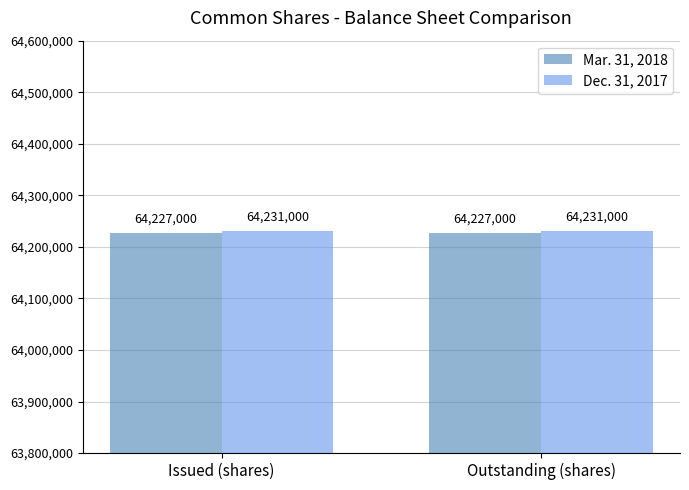

What is the difference between the highest and lowest values at Issued (shares)?

4000